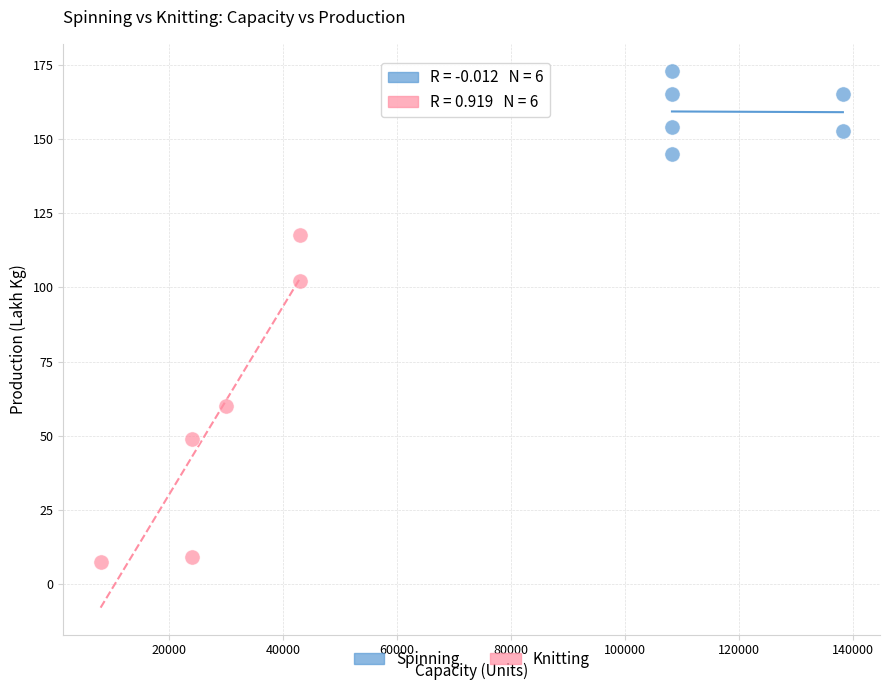

Which series has the largest Y range (max minus min)?

Knitting